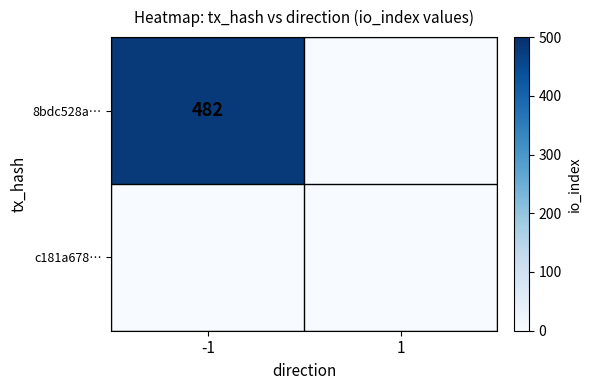

At how many categories does at least one series exceed 230?

1